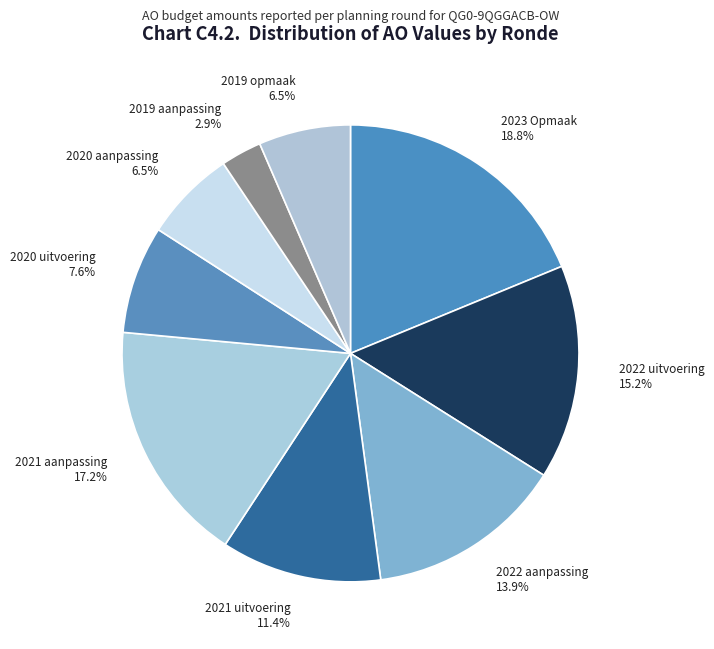

Is there a majority slice in this chart?

No